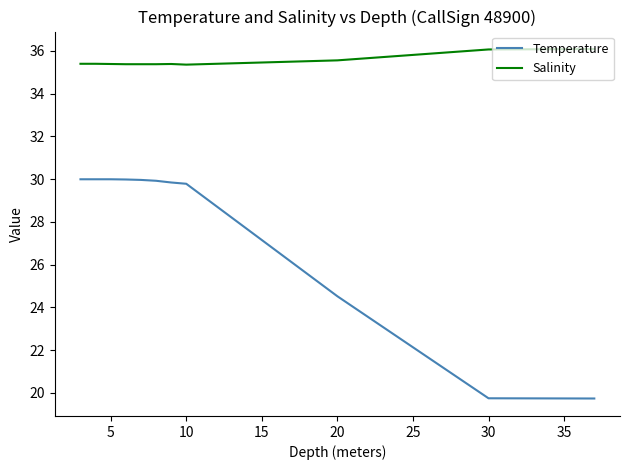

True or false: Temperature and Salinity cross at least once.

False